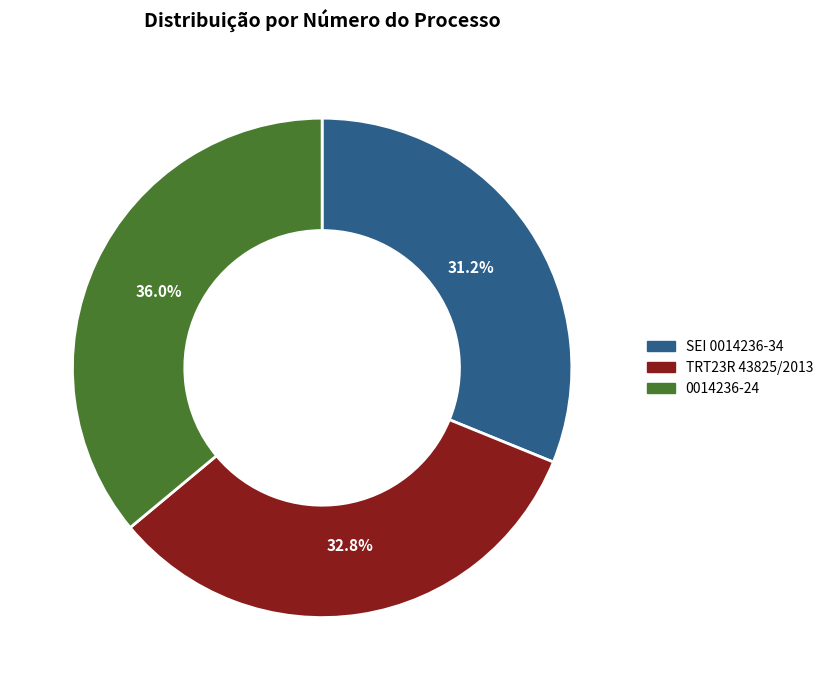

What is the total percentage of TRT23R 43825/2013 and 0014236-24?

68.8%